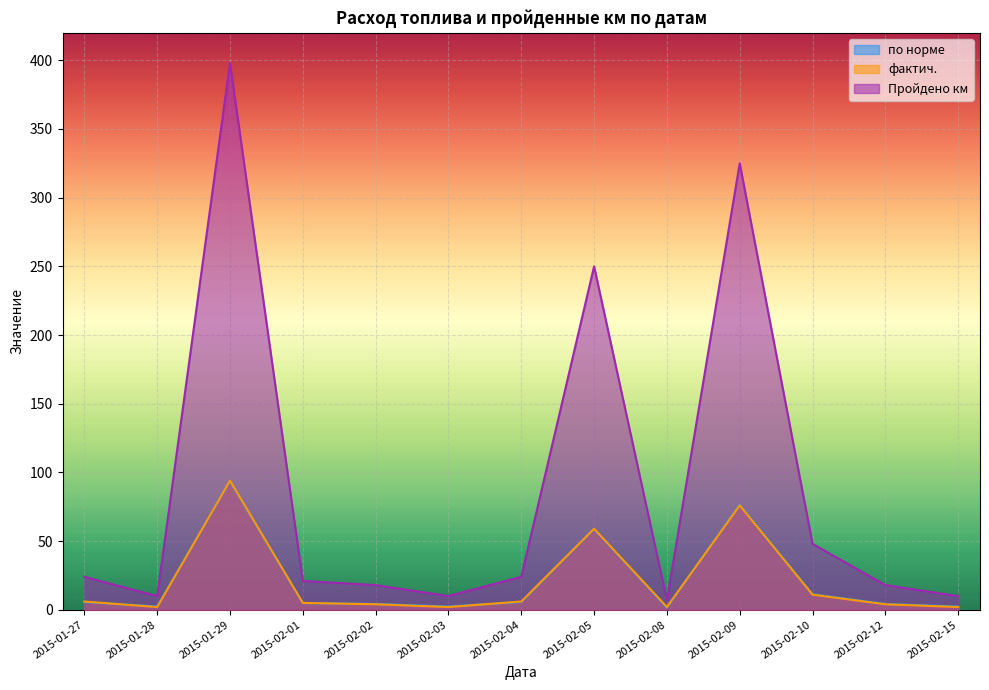

The Пройдено км series shows 24.0 at 2015-02-04. True or false?

True